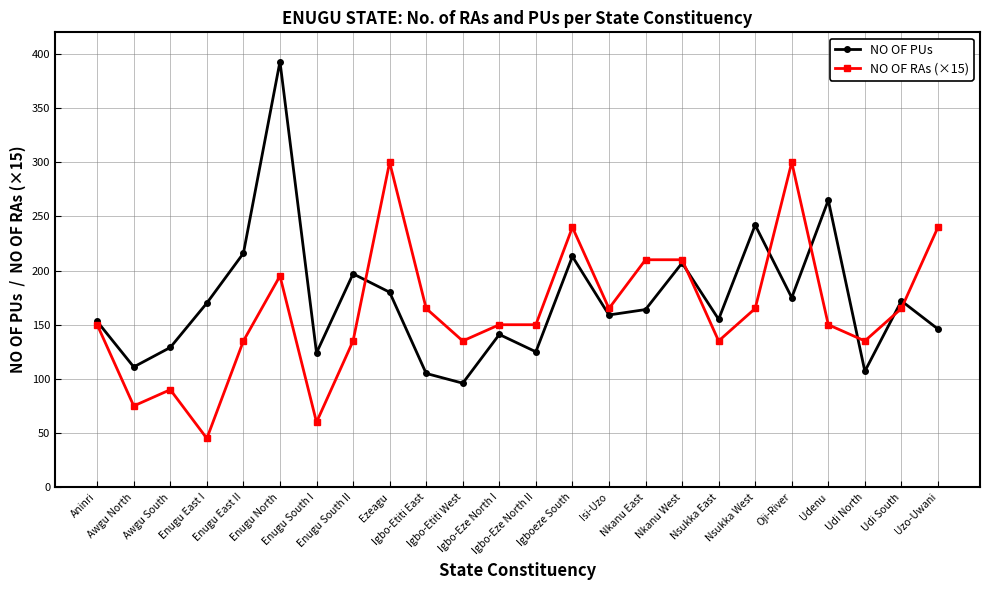

Which series has the widest spread of values?

NO OF PUs